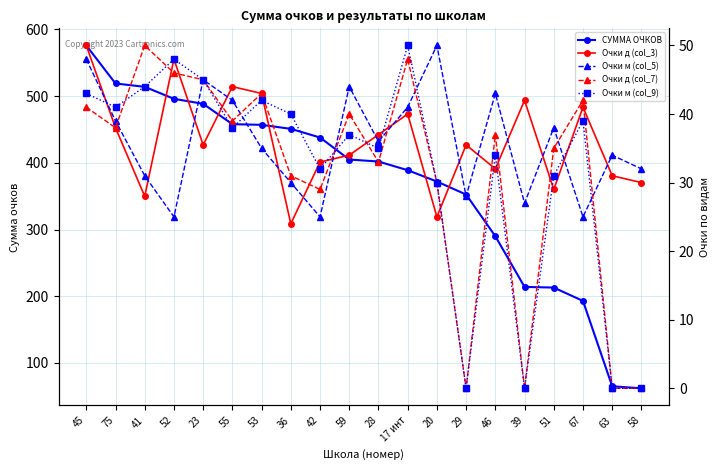

Is it true that СУММА ОЧКОВ equals 352.5 at 29?

True